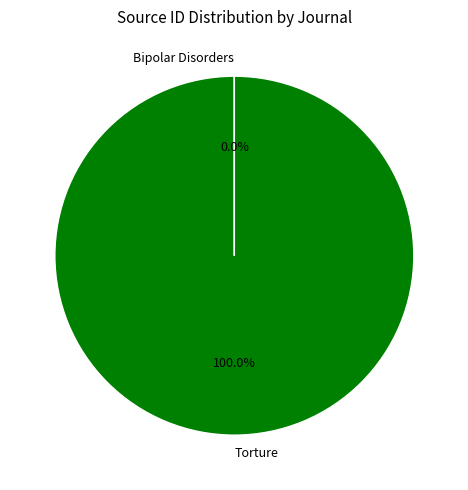

What is the largest slice in the pie chart?

Torture